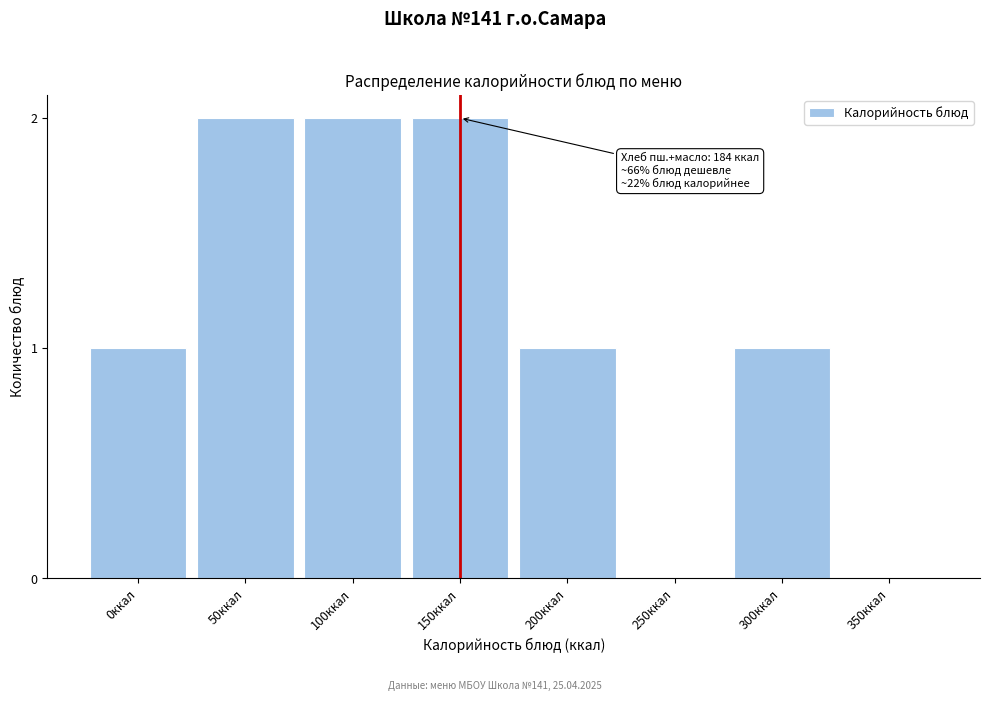

Reading right to left, what are all the values shown in this chart?

350ккал=0	300ккал=1	250ккал=0	200ккал=1	150ккал=2	100ккал=2	50ккал=2	0ккал=1